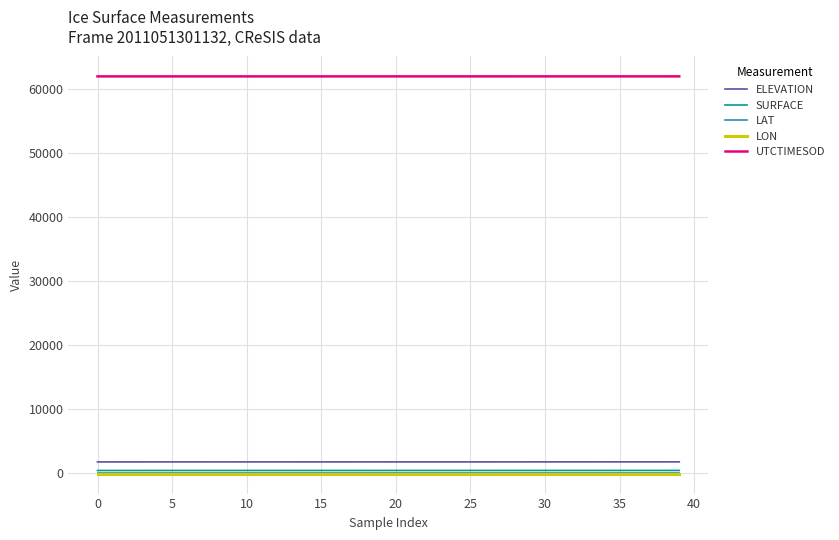

True or false: LAT and ELEVATION intersect in this chart.

False